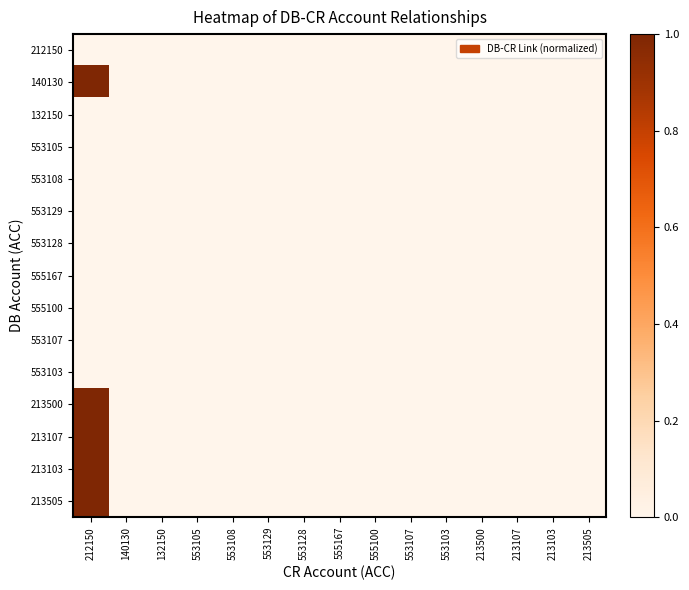

Reading right to left, list all the values displayed in this chart.

212150: 213505=0	213103=0	213107=0	213500=0	553103=0	553107=0	555100=0	555167=0	553128=0	553129=0	553108=0	553105=0	132150=0	140130=0	212150=0
140130: 213505=0	213103=0	213107=0	213500=0	553103=0	553107=0	555100=0	555167=0	553128=0	553129=0	553108=0	553105=0	132150=0	140130=0	212150=1
132150: 213505=0	213103=0	213107=0	213500=0	553103=0	553107=0	555100=0	555167=0	553128=0	553129=0	553108=0	553105=0	132150=0	140130=0	212150=0
553105: 213505=0	213103=0	213107=0	213500=0	553103=0	553107=0	555100=0	555167=0	553128=0	553129=0	553108=0	553105=0	132150=0	140130=0	212150=0
553108: 213505=0	213103=0	213107=0	213500=0	553103=0	553107=0	555100=0	555167=0	553128=0	553129=0	553108=0	553105=0	132150=0	140130=0	212150=0
553129: 213505=0	213103=0	213107=0	213500=0	553103=0	553107=0	555100=0	555167=0	553128=0	553129=0	553108=0	553105=0	132150=0	140130=0	212150=0
553128: 213505=0	213103=0	213107=0	213500=0	553103=0	553107=0	555100=0	555167=0	553128=0	553129=0	553108=0	553105=0	132150=0	140130=0	212150=0
555167: 213505=0	213103=0	213107=0	213500=0	553103=0	553107=0	555100=0	555167=0	553128=0	553129=0	553108=0	553105=0	132150=0	140130=0	212150=0
555100: 213505=0	213103=0	213107=0	213500=0	553103=0	553107=0	555100=0	555167=0	553128=0	553129=0	553108=0	553105=0	132150=0	140130=0	212150=0
553107: 213505=0	213103=0	213107=0	213500=0	553103=0	553107=0	555100=0	555167=0	553128=0	553129=0	553108=0	553105=0	132150=0	140130=0	212150=0
553103: 213505=0	213103=0	213107=0	213500=0	553103=0	553107=0	555100=0	555167=0	553128=0	553129=0	553108=0	553105=0	132150=0	140130=0	212150=0
213500: 213505=0	213103=0	213107=0	213500=0	553103=0	553107=0	555100=0	555167=0	553128=0	553129=0	553108=0	553105=0	132150=0	140130=0	212150=1
213107: 213505=0	213103=0	213107=0	213500=0	553103=0	553107=0	555100=0	555167=0	553128=0	553129=0	553108=0	553105=0	132150=0	140130=0	212150=1
213103: 213505=0	213103=0	213107=0	213500=0	553103=0	553107=0	555100=0	555167=0	553128=0	553129=0	553108=0	553105=0	132150=0	140130=0	212150=1
213505: 213505=0	213103=0	213107=0	213500=0	553103=0	553107=0	555100=0	555167=0	553128=0	553129=0	553108=0	553105=0	132150=0	140130=0	212150=1